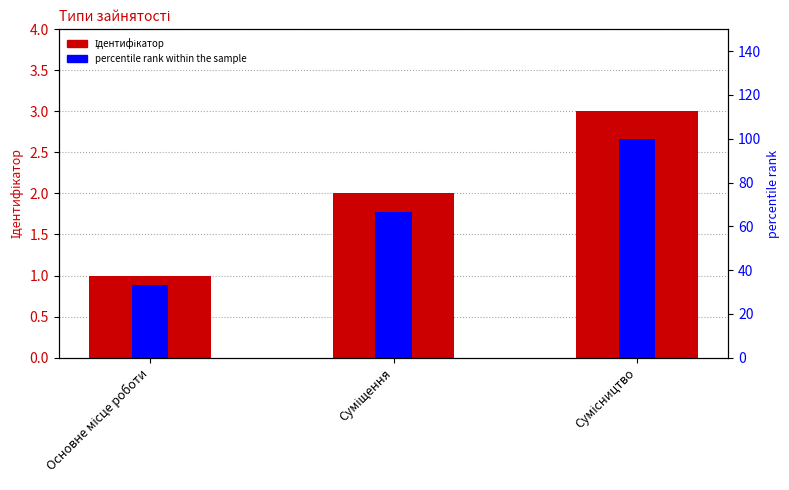

True or false: Ідентифікатор has a value of 1.0 at Основне місце роботи.

True